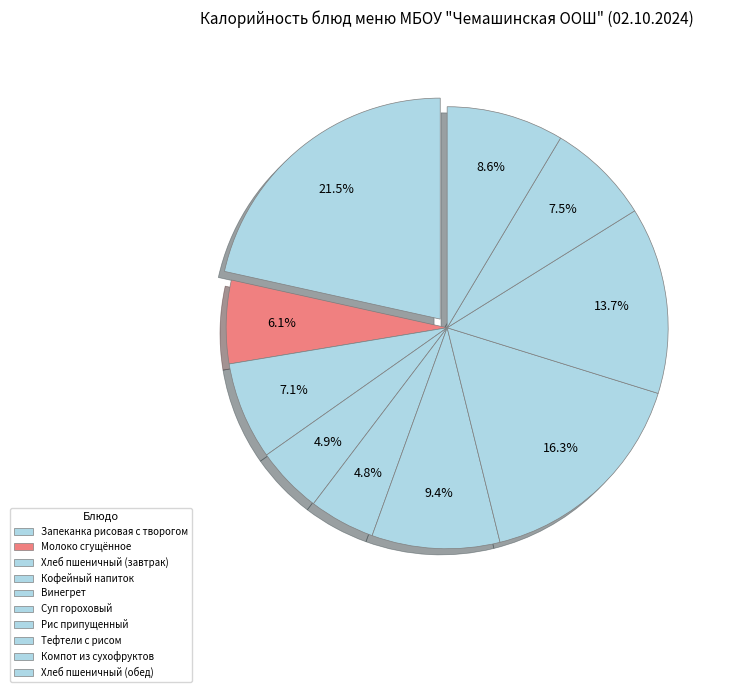

What percentage is the Кофейный напиток slice, to the nearest percent?

5%